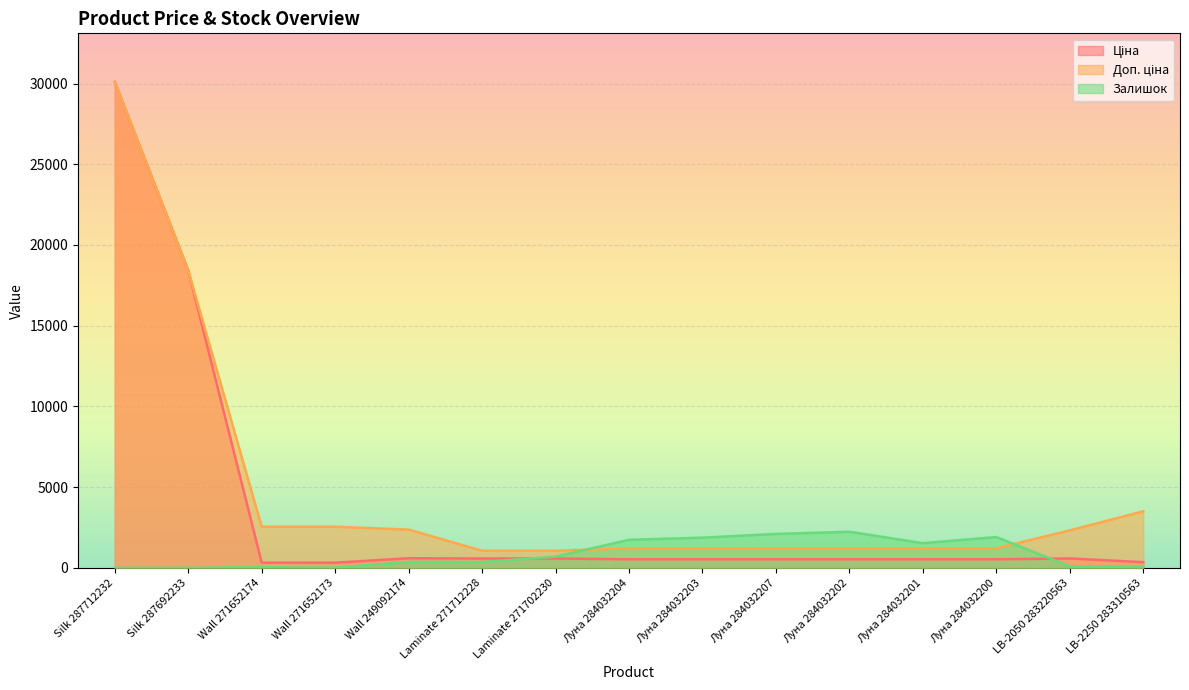

List the series in order of their overall mean, highest first.

Доп. ціна, Ціна, Залишок